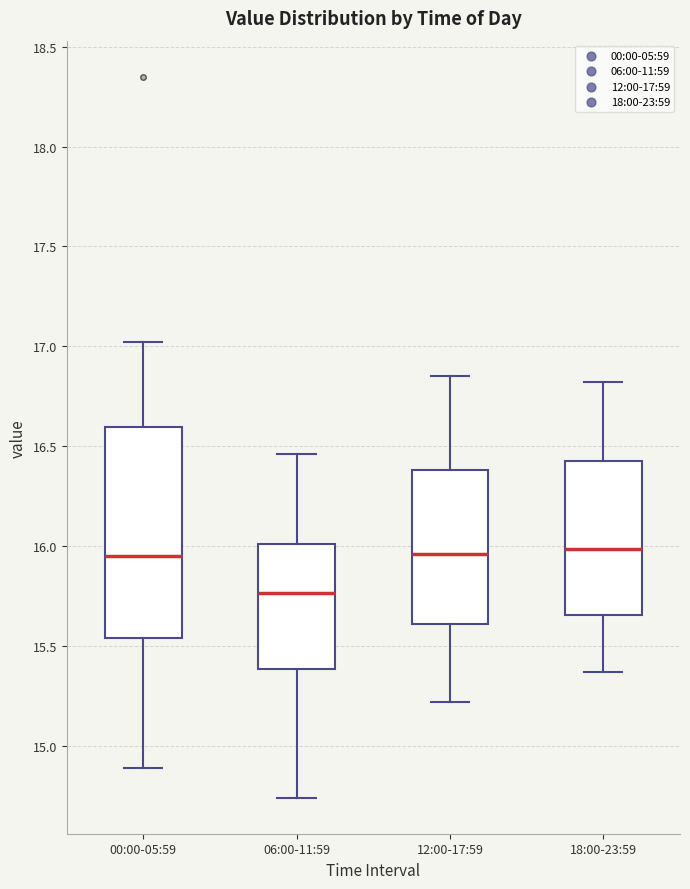

Where is the upper edge of the box for 12:00-17:59 on the y-axis? The values are not printed on the chart, so give them approximately, as read against the axis.

16.40